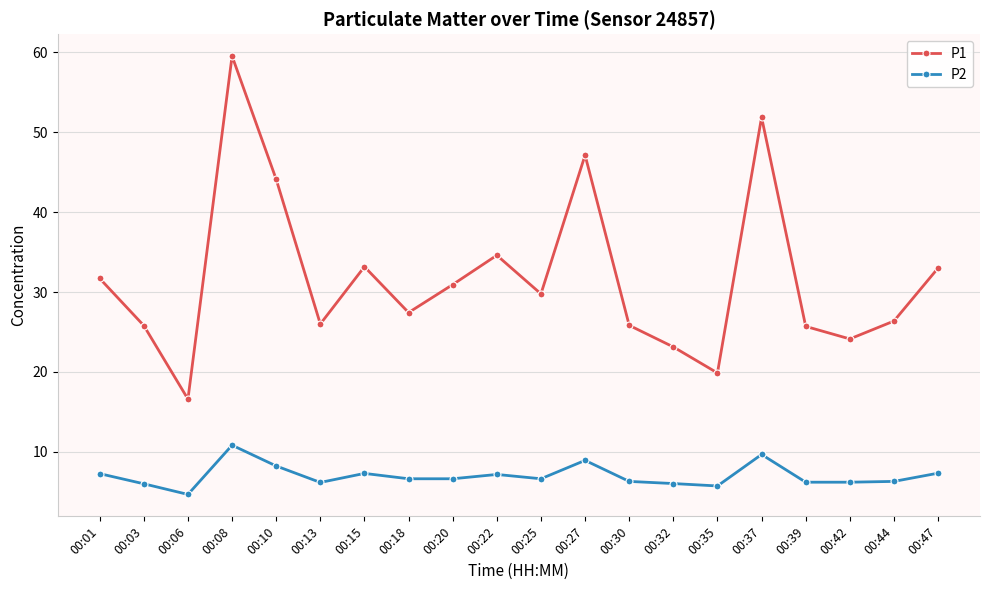

What is the approximate value of P2 at 00:18?

6.6